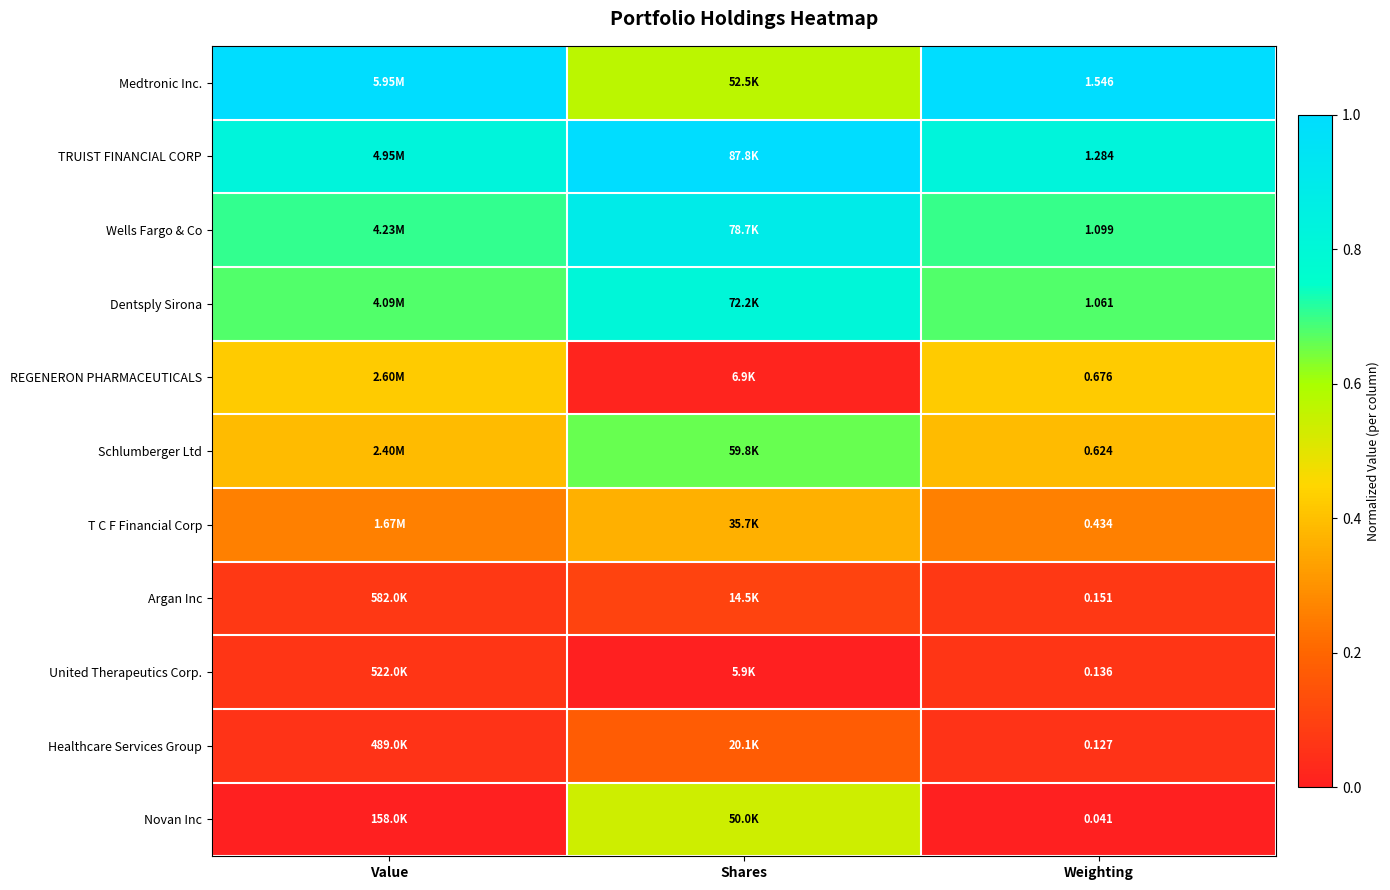

Rank the series at Weighting from highest to lowest value.

Medtronic Inc., TRUIST FINANCIAL CORP, Wells Fargo & Co, Dentsply Sirona, REGENERON PHARMACEUTICALS, Schlumberger Ltd, T C F Financial Corp, Argan Inc, United Therapeutics Corp., Healthcare Services Group, Novan Inc